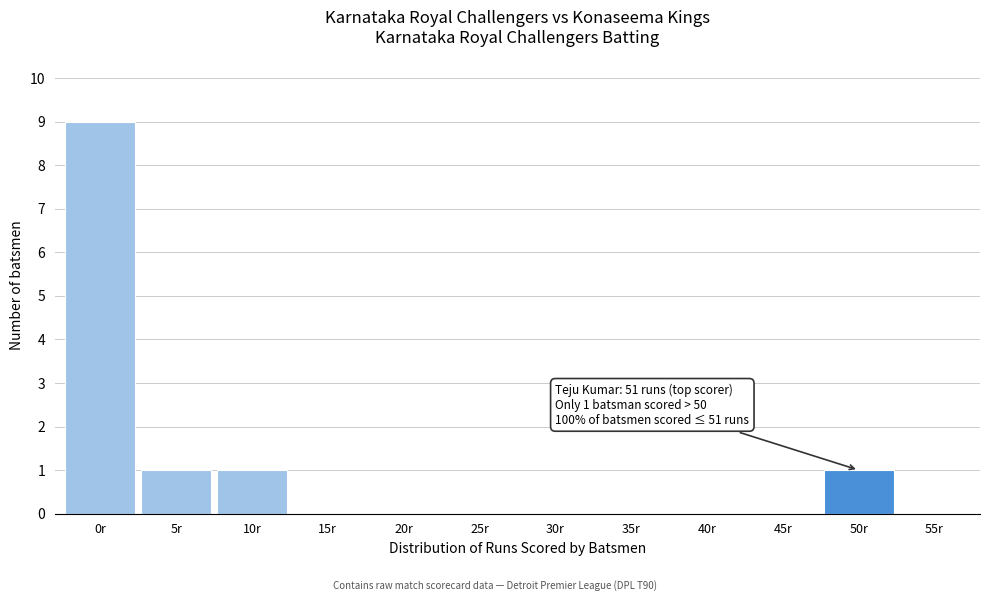

Reading right to left, extract all data points from this chart.

55r=0	50r=1	45r=0	40r=0	35r=0	30r=0	25r=0	20r=0	15r=0	10r=1	5r=1	0r=9